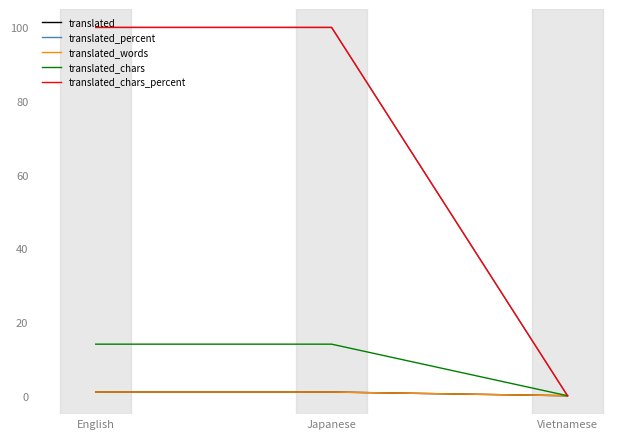

Reading right to left, list all the values displayed in this chart.

translated: Vietnamese=0	Japanese=1	English=1
translated_percent: Vietnamese=0	Japanese=100	English=100
translated_words: Vietnamese=0	Japanese=1	English=1
translated_chars: Vietnamese=0	Japanese=14	English=14
translated_chars_percent: Vietnamese=0	Japanese=100	English=100